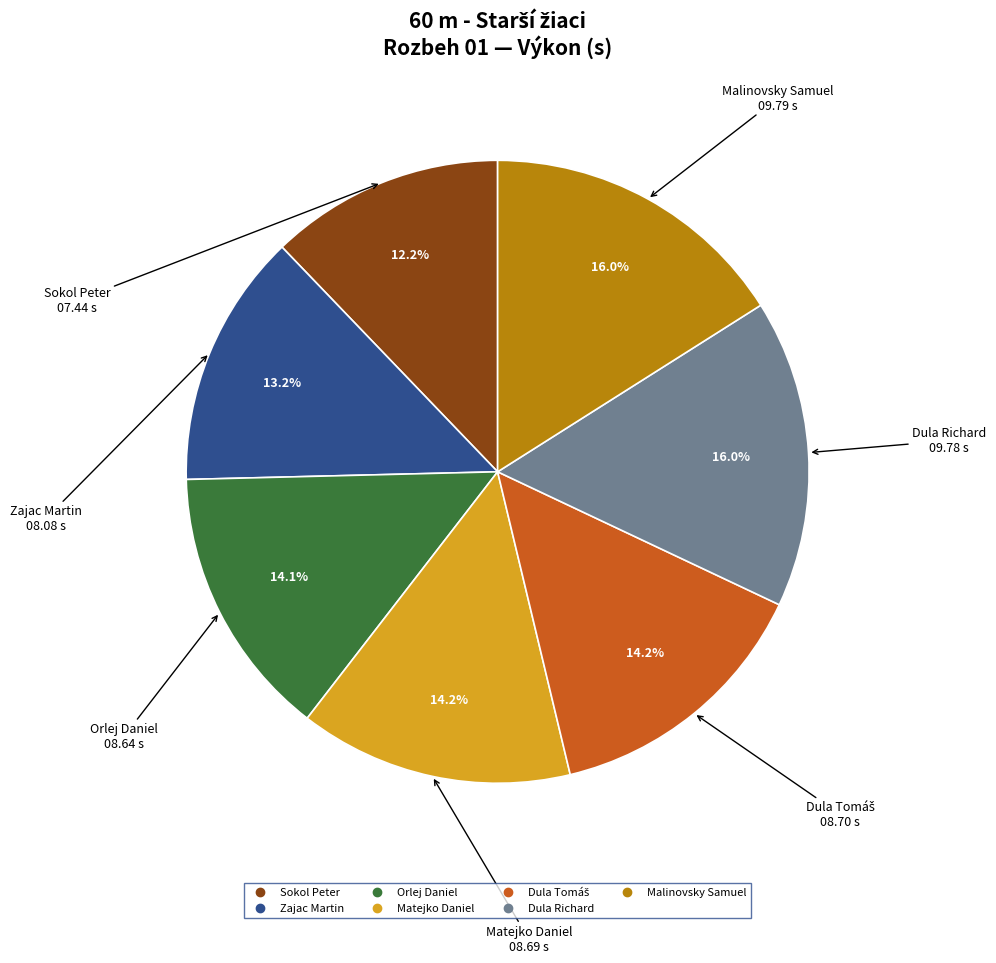

To the nearest percent, what is the difference between the largest and smallest slice percentages?

4%